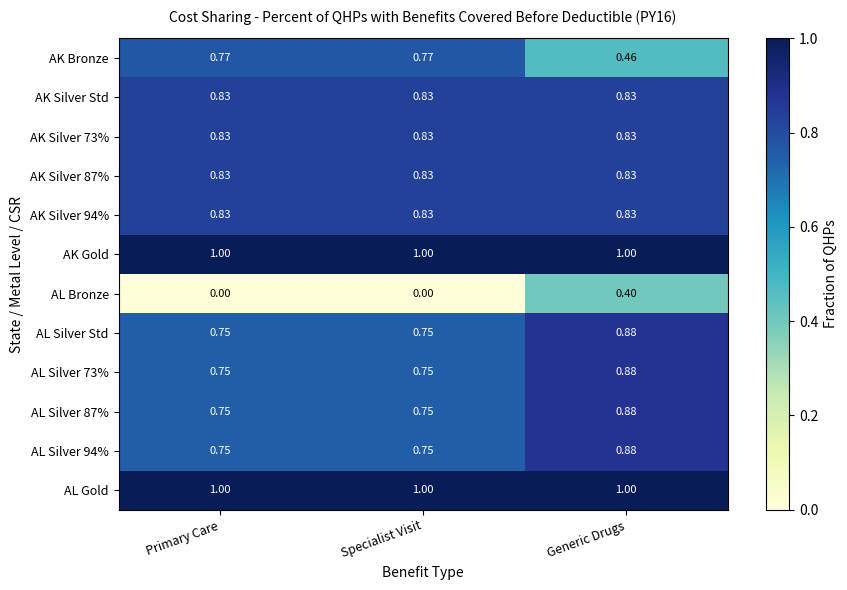

Which category has the highest value in the AL Silver 94% series?

Generic Drugs